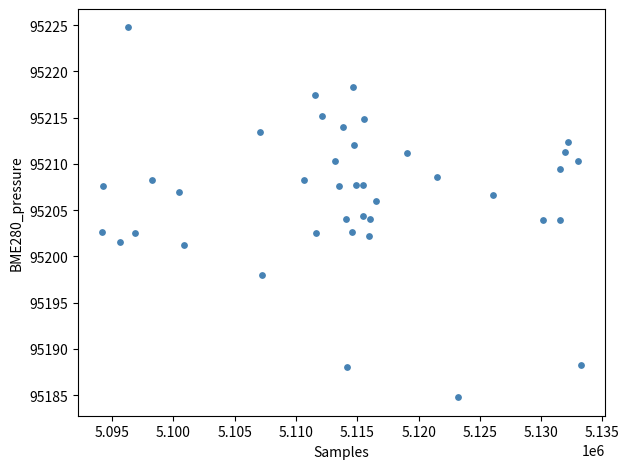

What is the range of X values (max minus min)?

39102.0